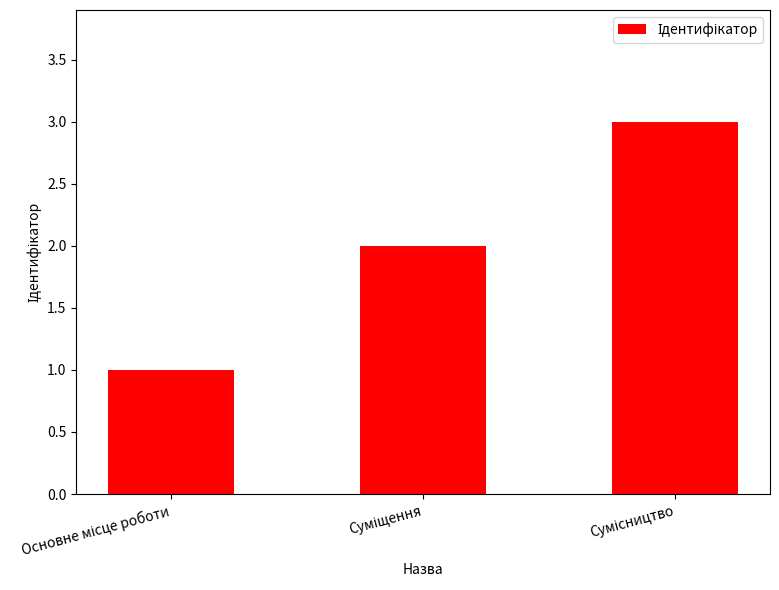

What is the sum of all values?

6